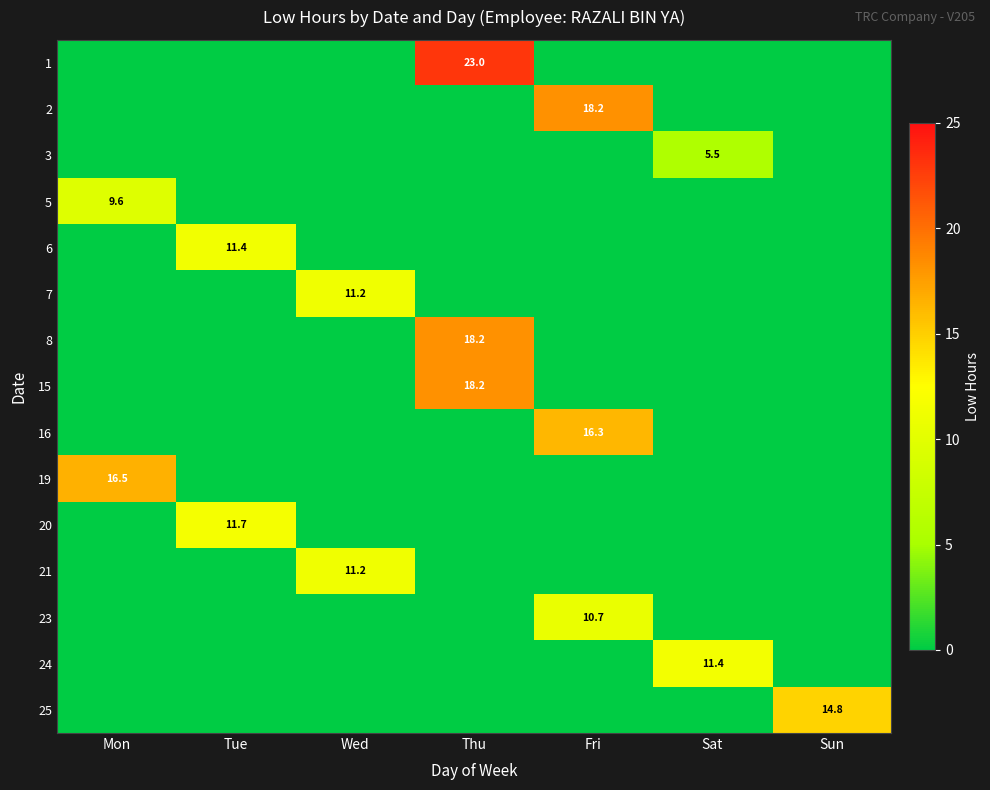

True or false: 21 has a value of 11.2 at Wed.

True